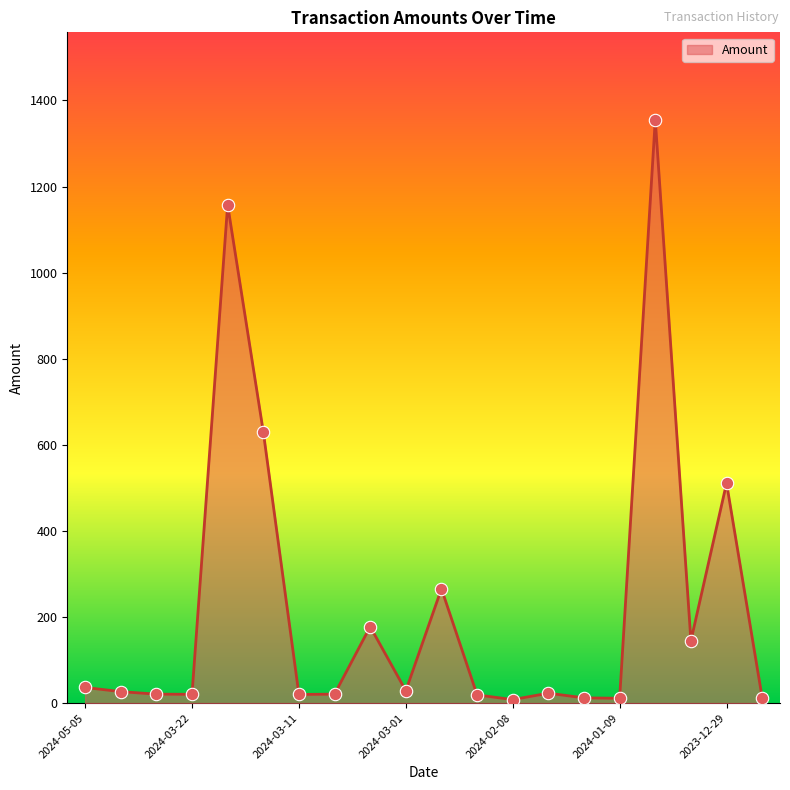

What is the maximum value shown in the chart?

1355.1